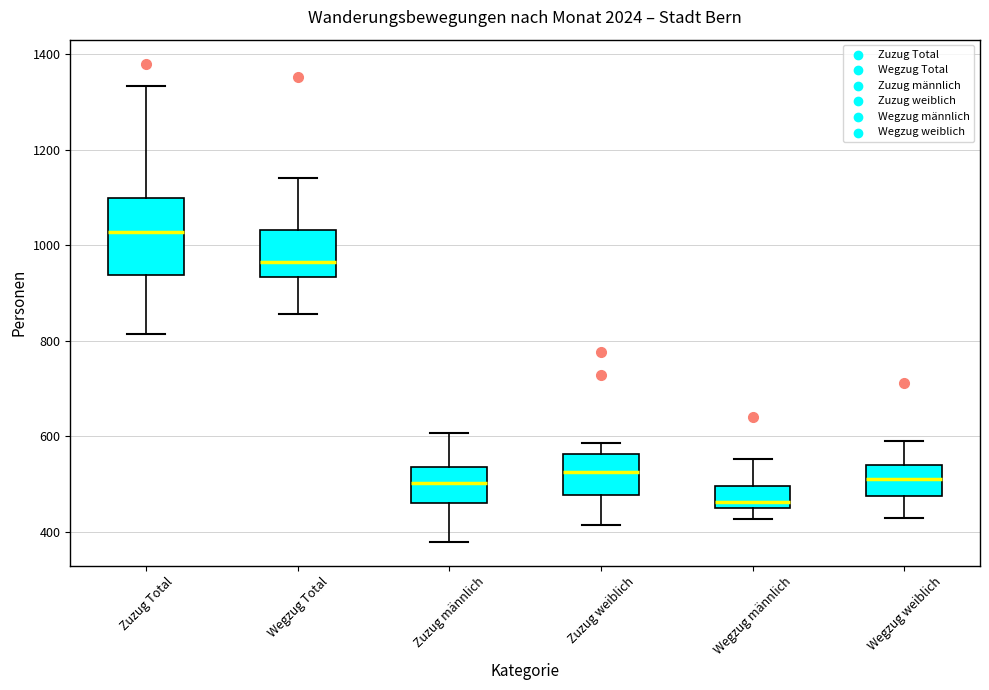

Which box's median line is the lowest?

Wegzug männlich